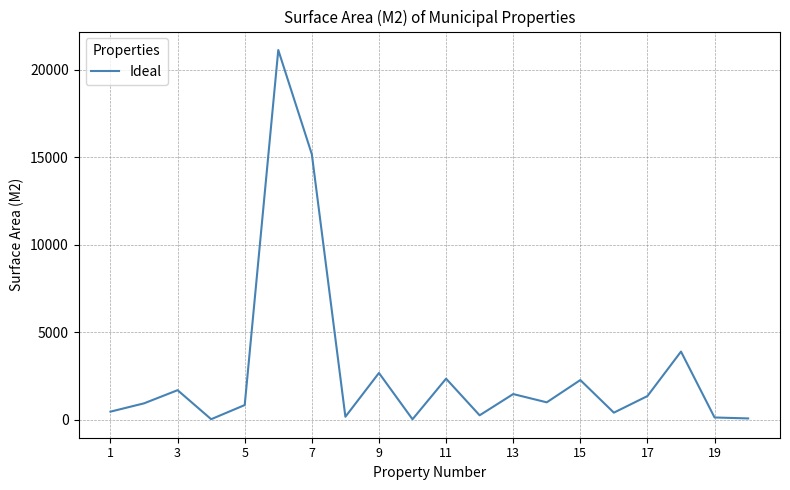

How many values are below 1002?

10